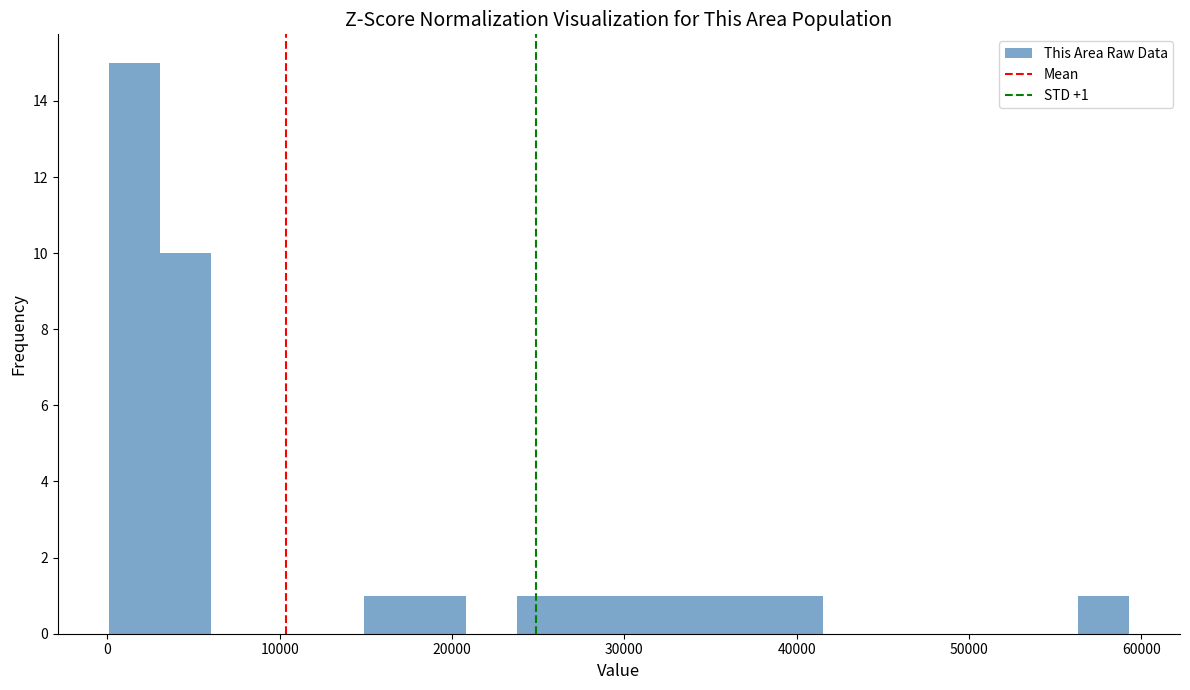

Read against the x-axis, roughly where is the centre of the tallest bar?

2000